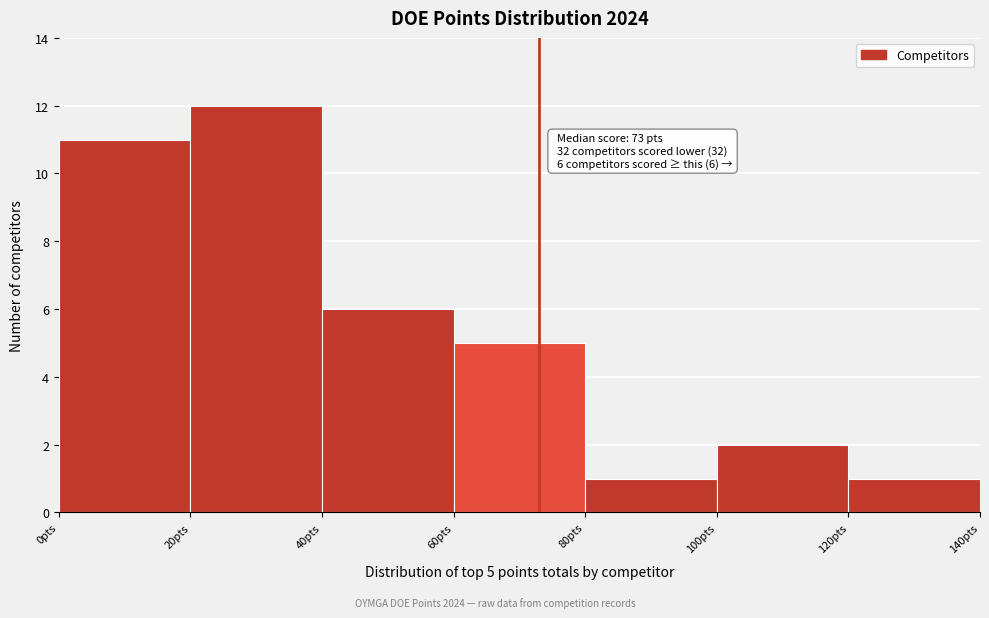

Over which range of the x-axis is the bar tallest?

20 to 40